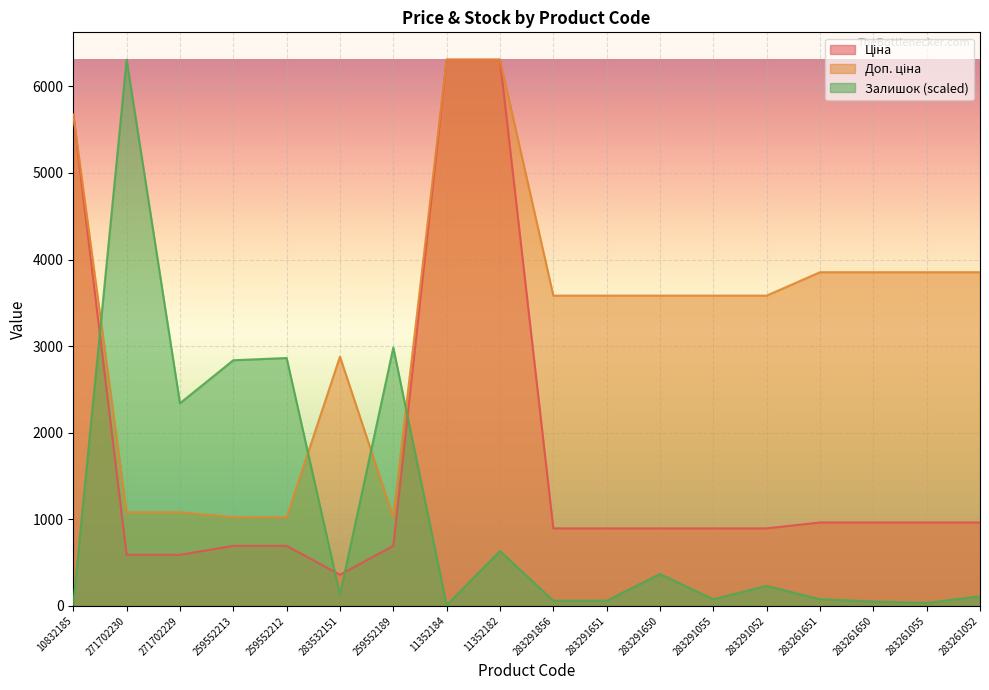

What is the sum of the Доп. ціна values at 271702230 and 259552213?

2106.3